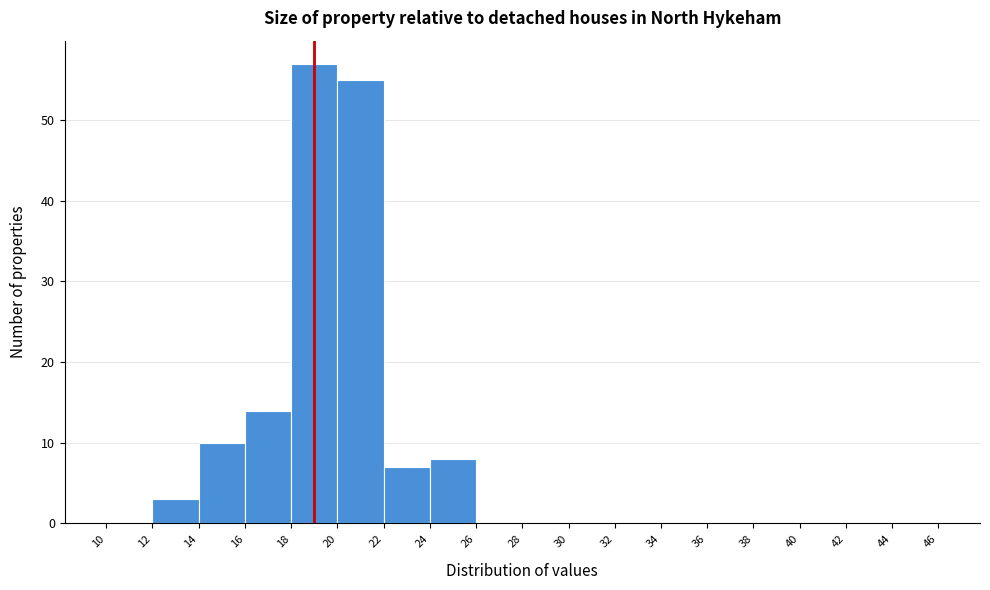

Over which range of the x-axis is the bar tallest?

18 to 20